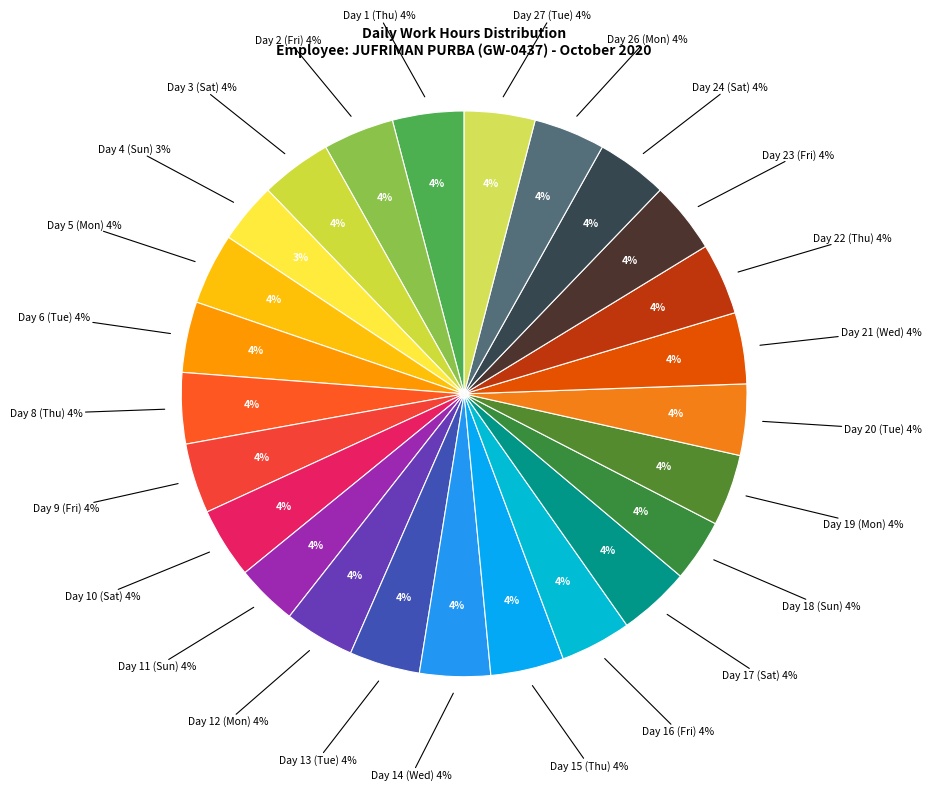

Which has a higher value, Day 2 (Fri) or Day 21 (Wed)?

Day 21 (Wed)